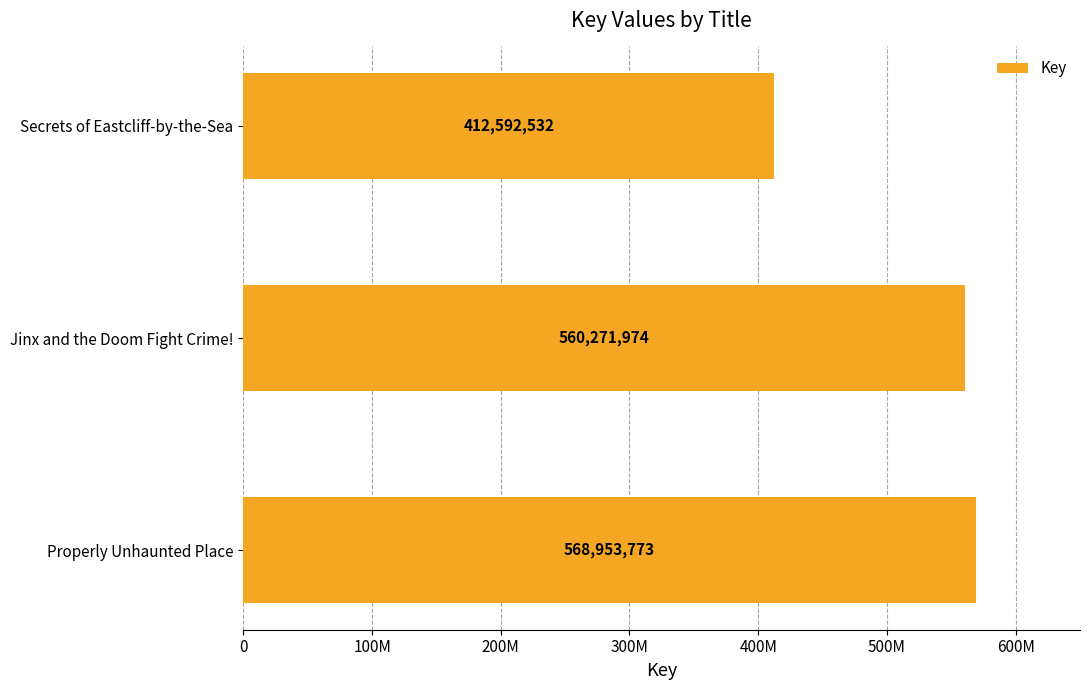

Does the chart contain any negative values?

No